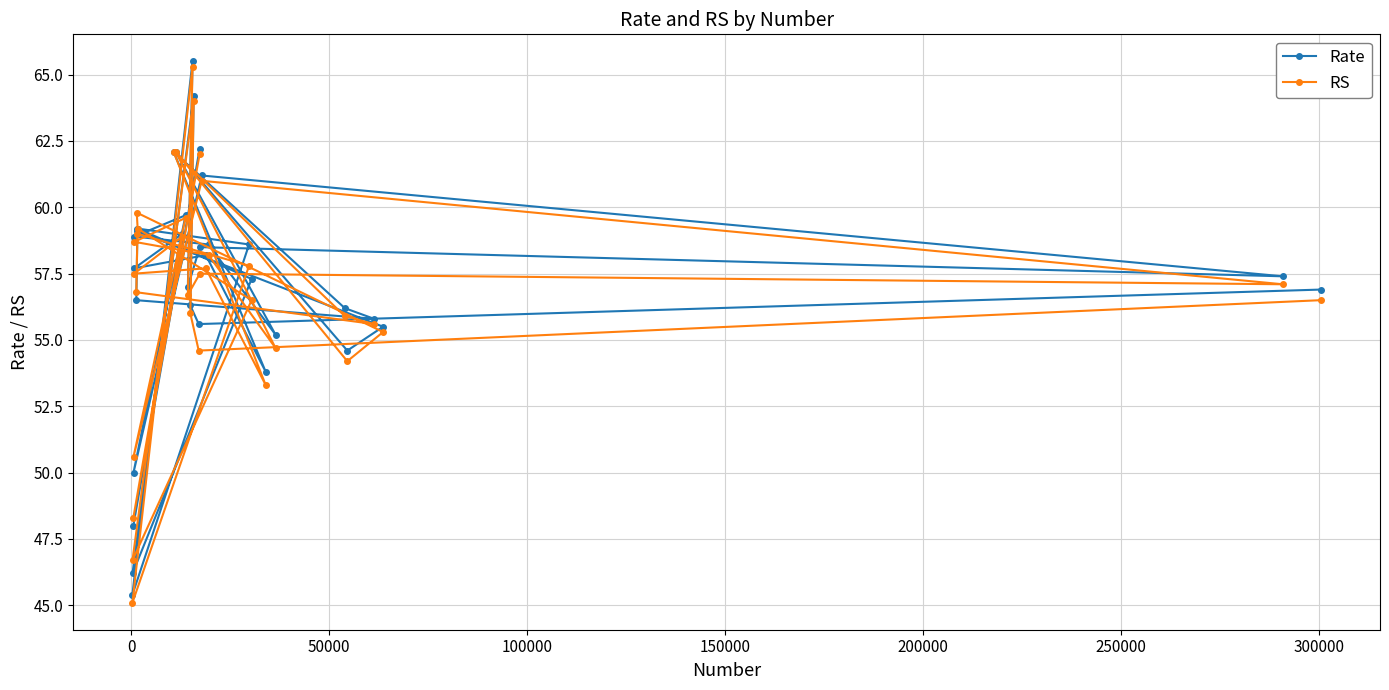

What is the value of the RS point at the 26th from the left?

56.5